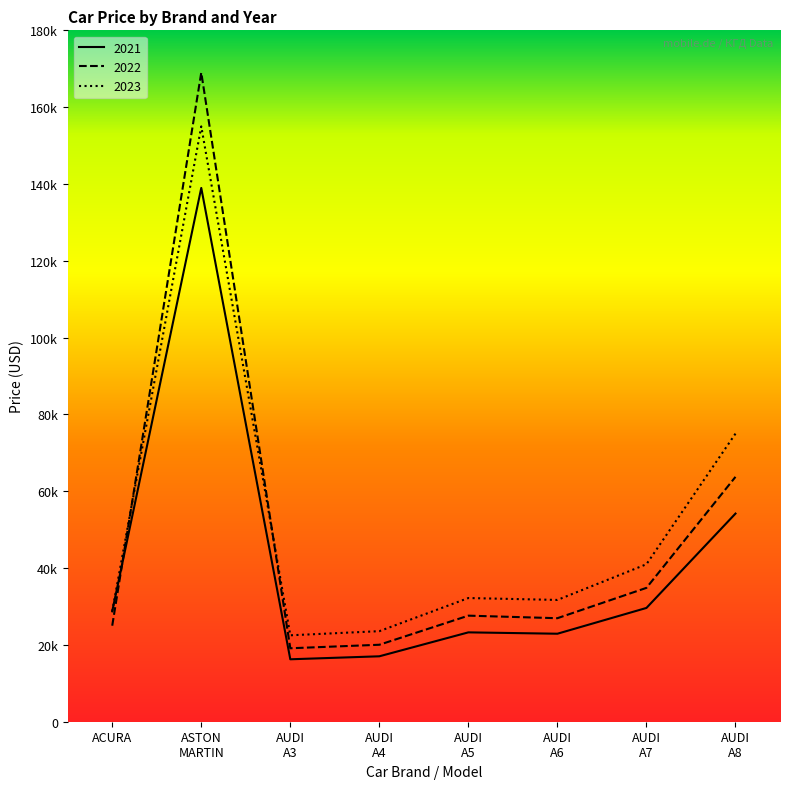

Is it true that the value at AUDI A4 is 7215?

False